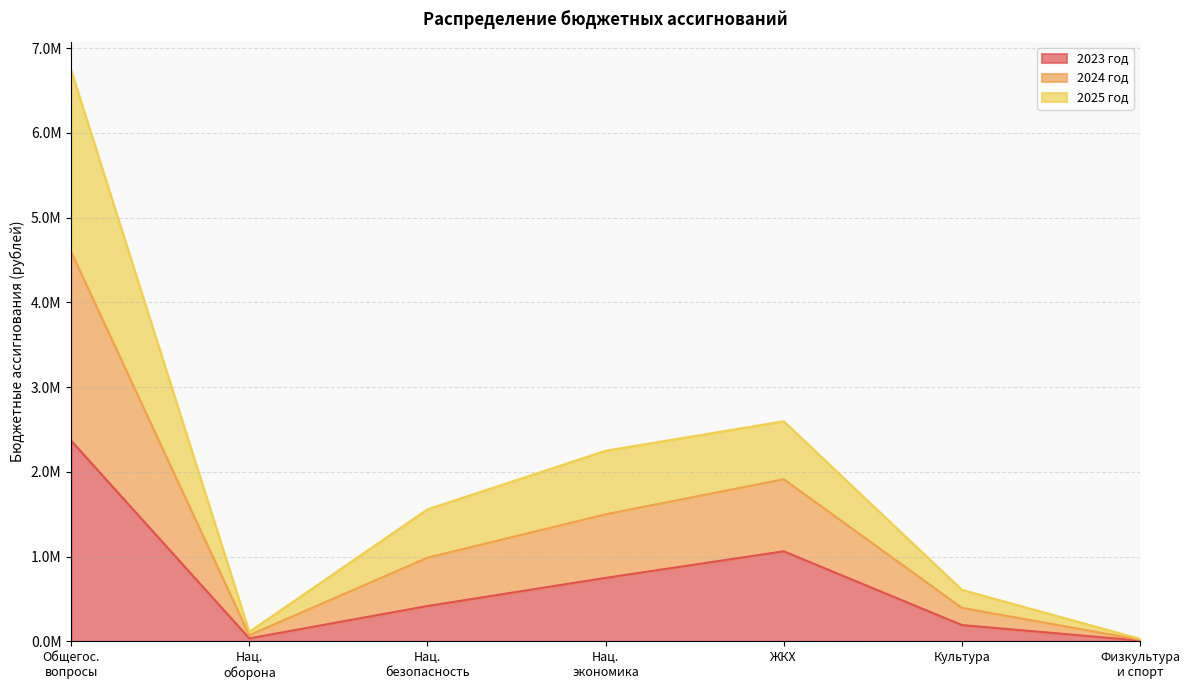

What is the value of the 2025 год point at the 2nd from the left?

73900